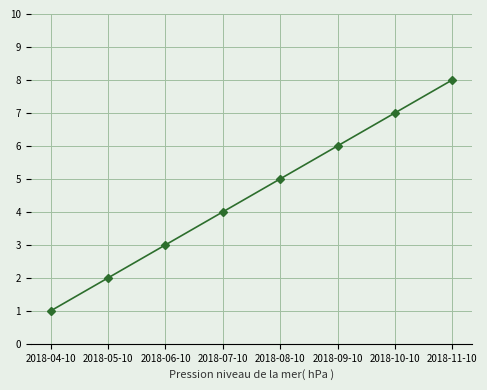

The value at 2018-06-10 is 3. True or false?

True